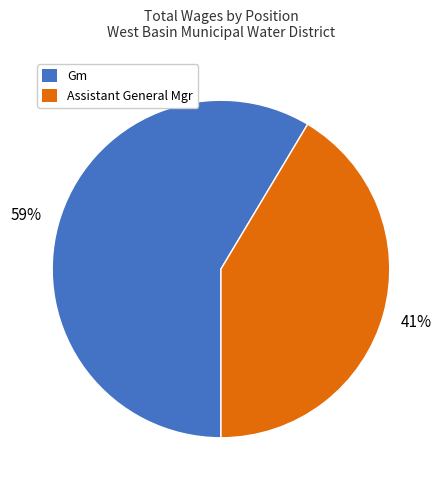

Is Assistant General Mgr the majority of the pie?

No